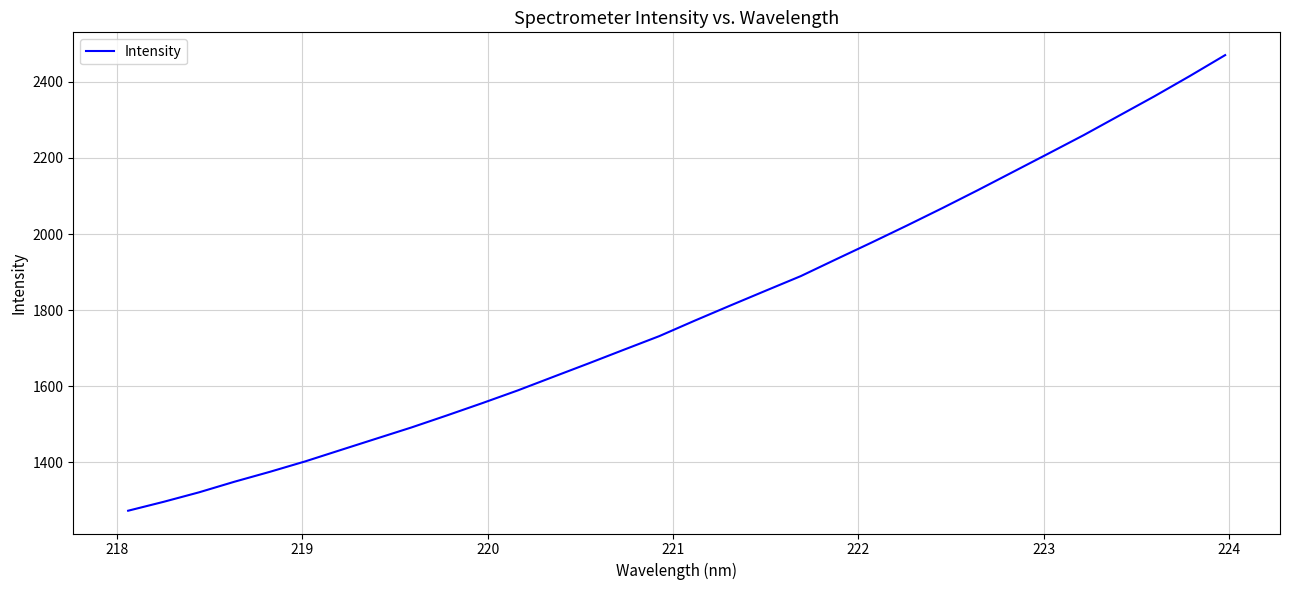

What is the sum of all values?

57421.2